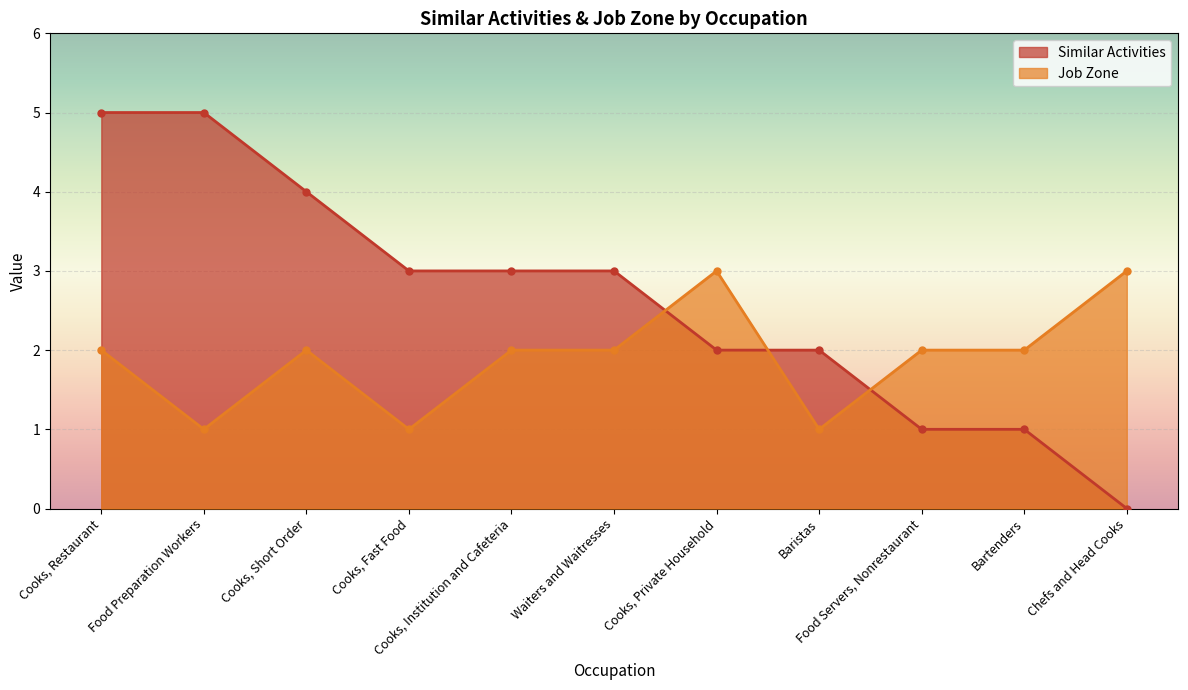

At which label is Job Zone closest to 2?

Cooks, Restaurant